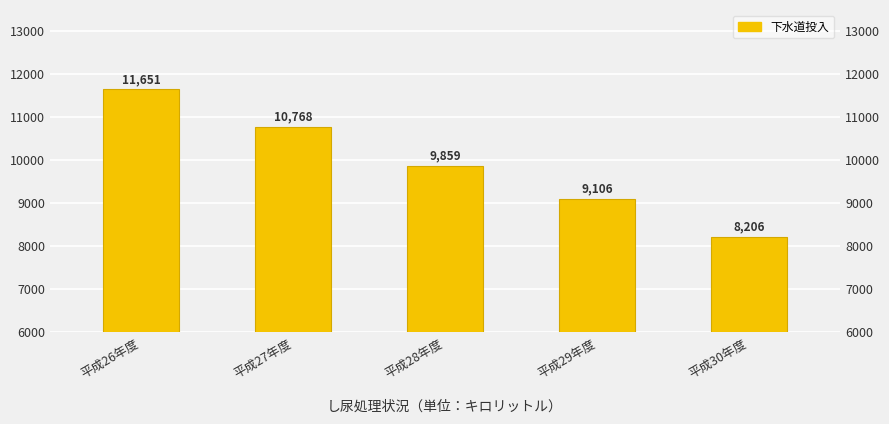

Reading right to left, transcribe all the data shown in this chart.

8206	9106	9859	10768	11651